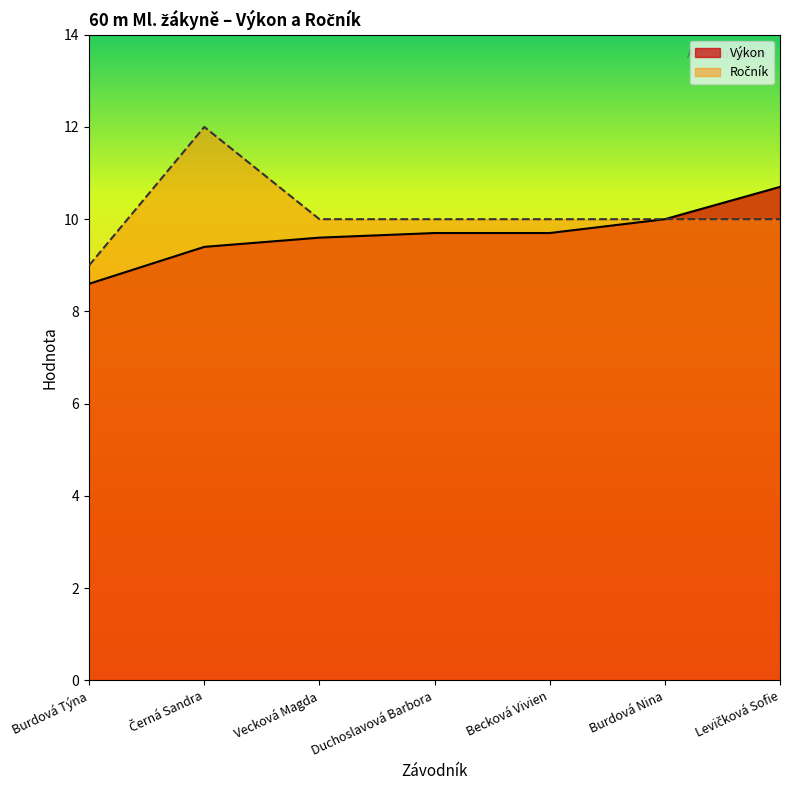

Which series has the largest range (max minus min)?

Ročník